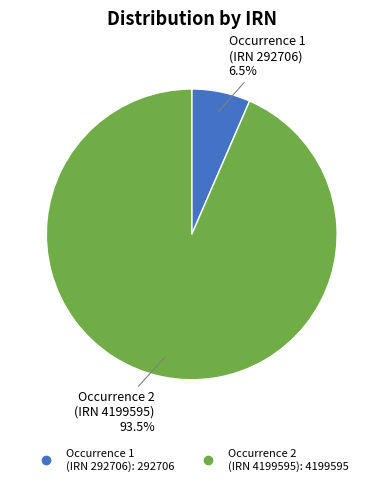

Is there a majority slice in this chart?

Yes